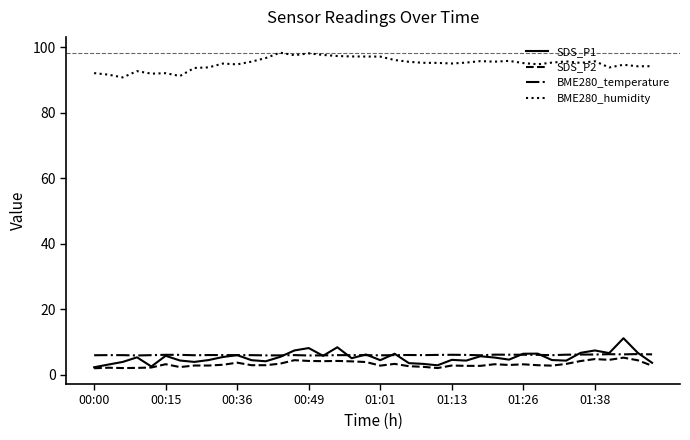

Which series has the largest total across all categories?

BME280_humidity